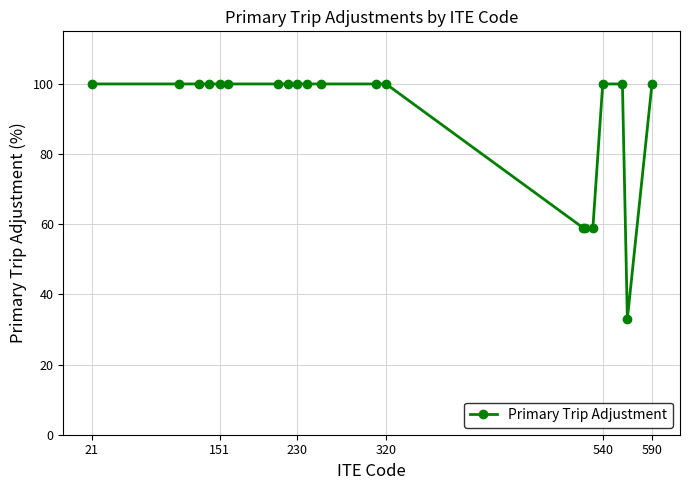

Count the number of categories in the chart.

20